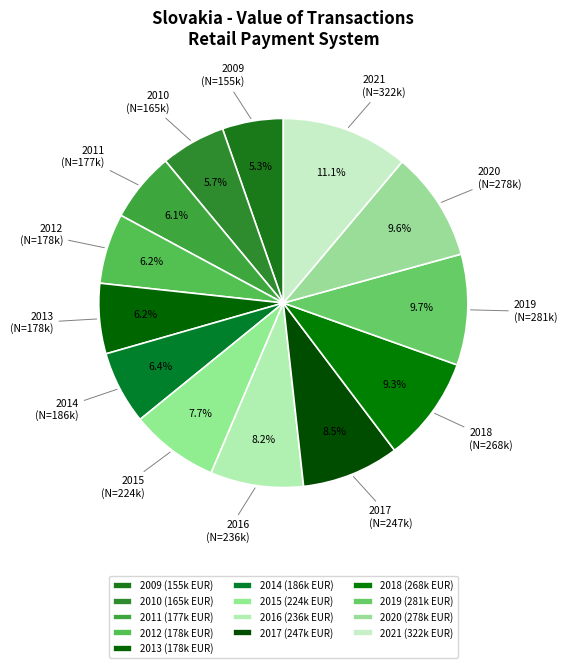

The 2018 slice represents 1% of the pie. True or false?

False